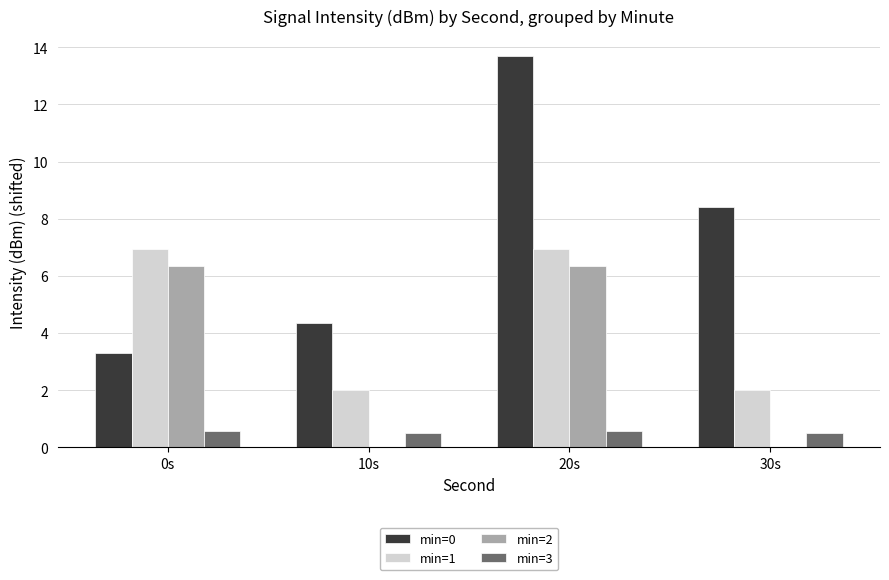

True or false: min=0 has a value of 4.3 at 10s.

True